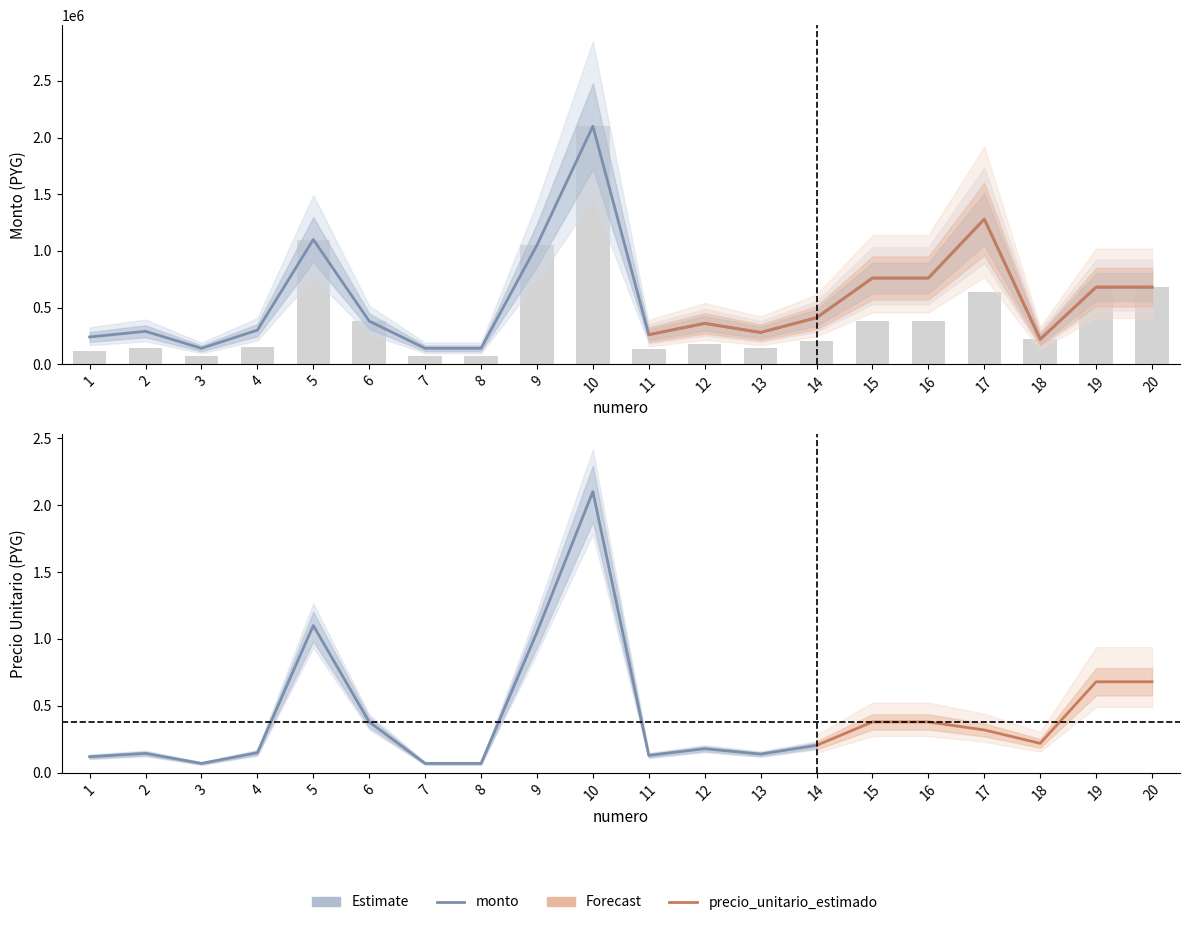

What is the sum of the monto values at 20 and 1?

920000